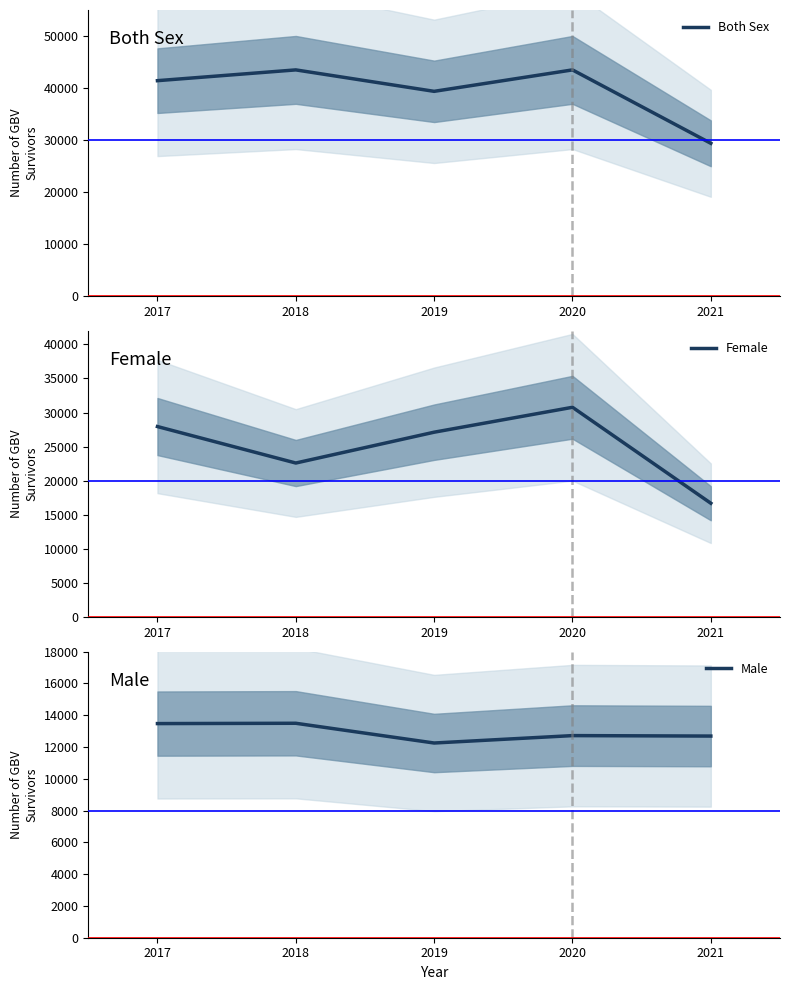

The value of Both Sex at 2018 is 43487. True or false?

True